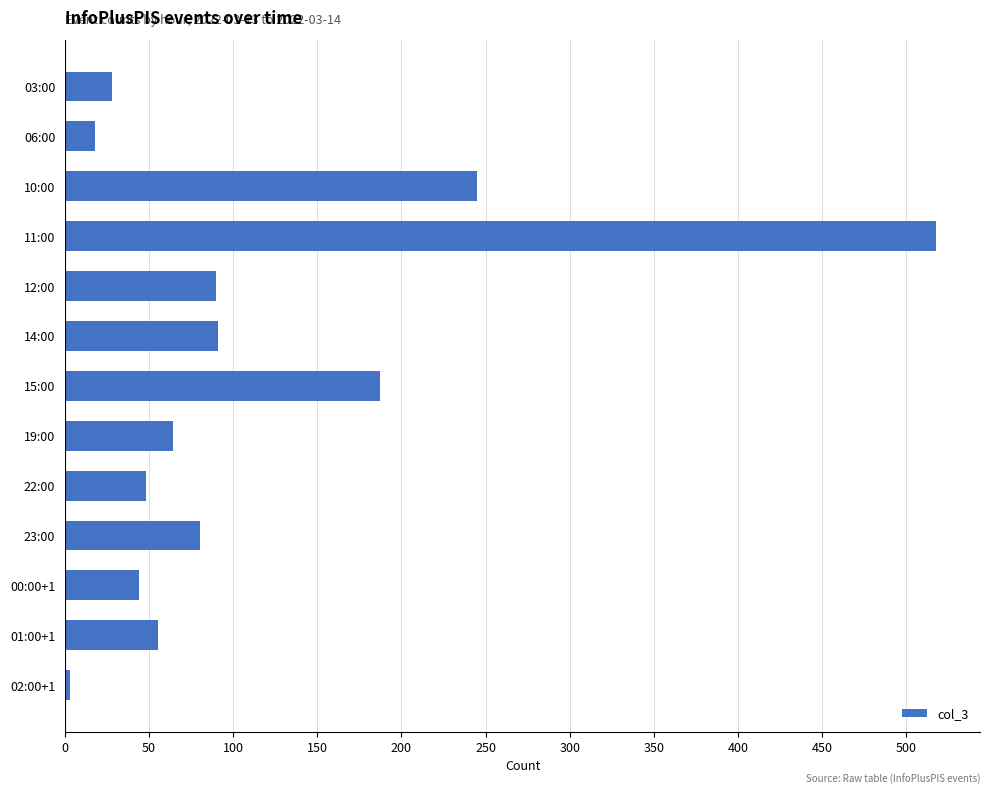

Count the number of categories in the chart.

13